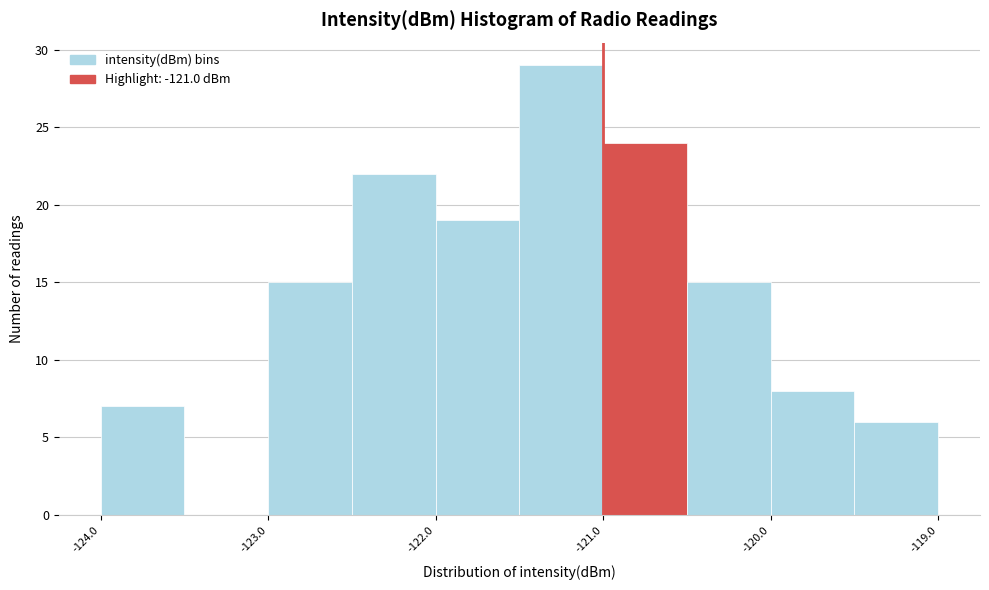

Which range on the x-axis has the tallest bar?

-121.5 to -121.0